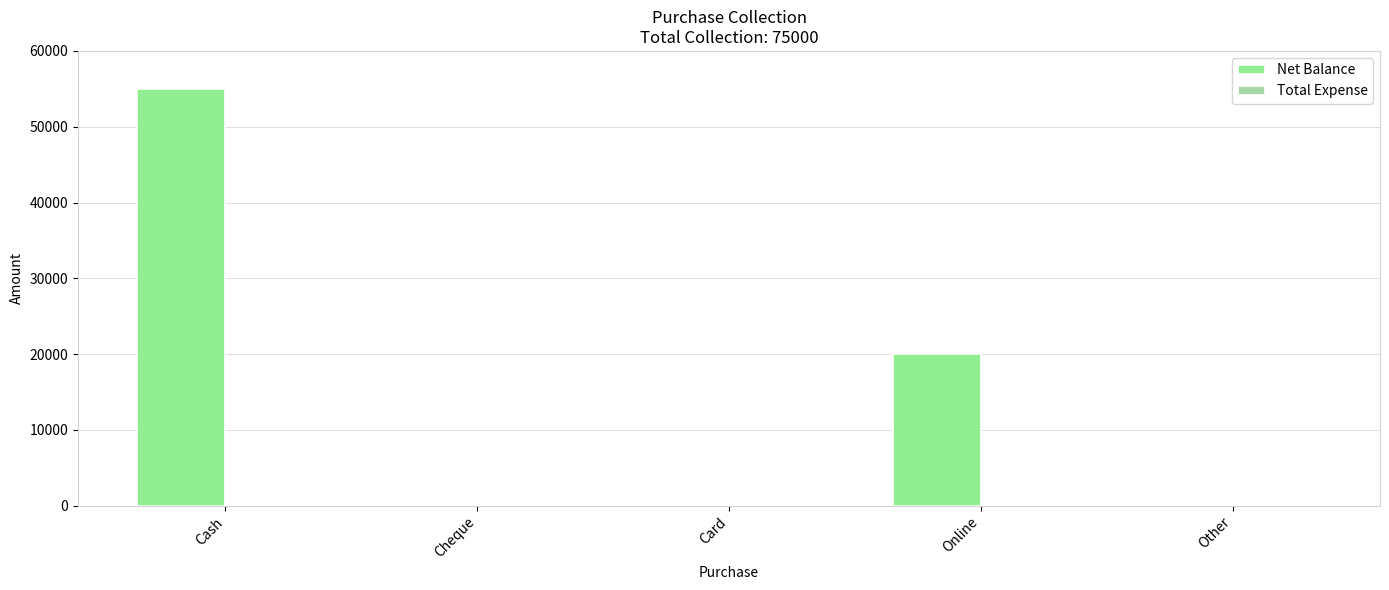

Are the bars horizontal?

No